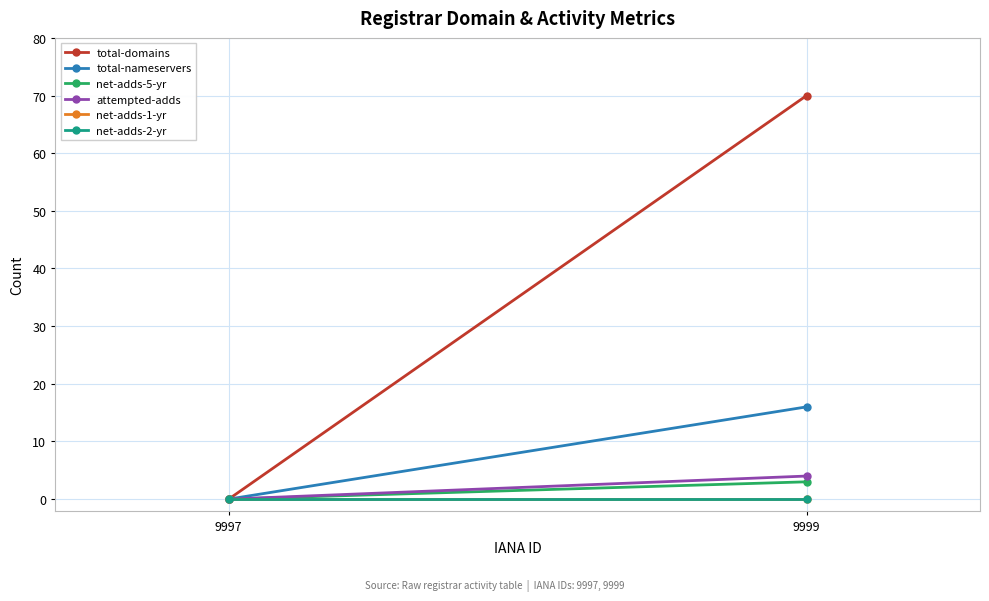

Which series has the widest spread of values?

total-domains